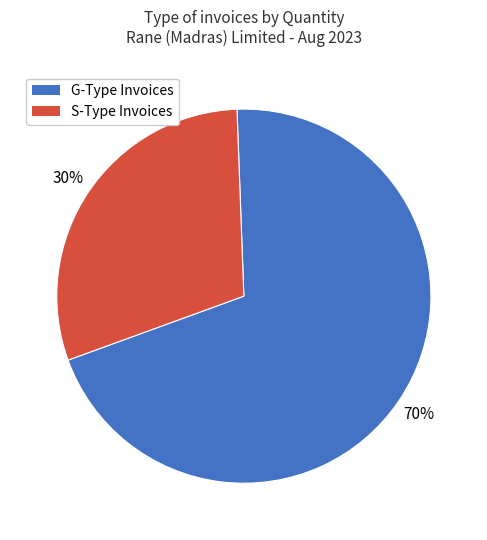

Does any single category account for the majority?

Yes